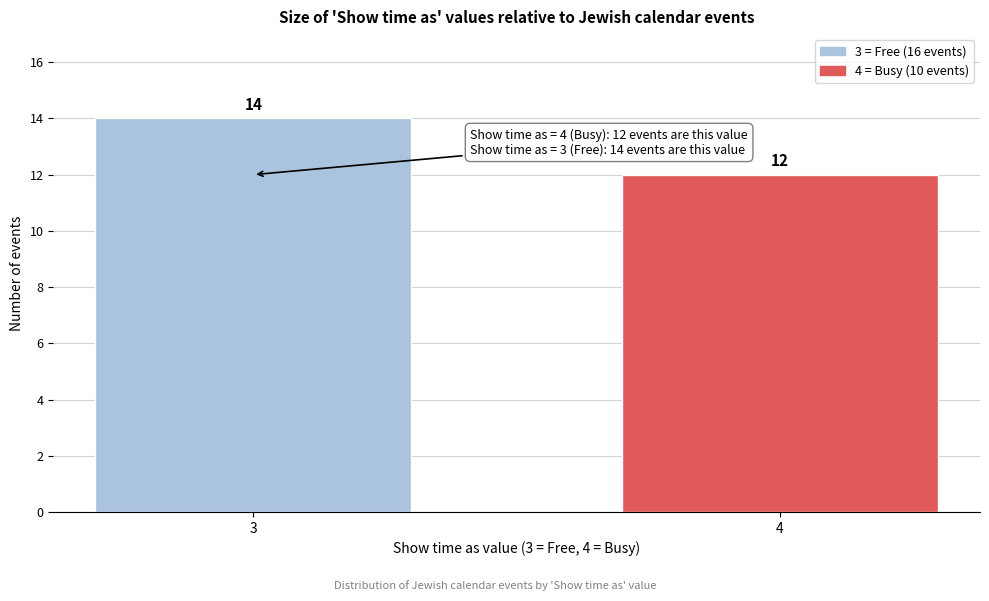

Reading right to left, transcribe all the data shown in this chart.

12	14